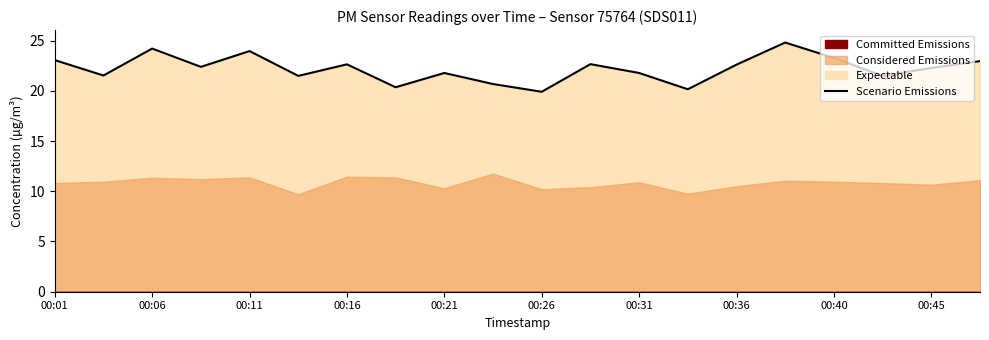

Approximately how many times larger is the value at 00:31 compared to 00:45?

1.1